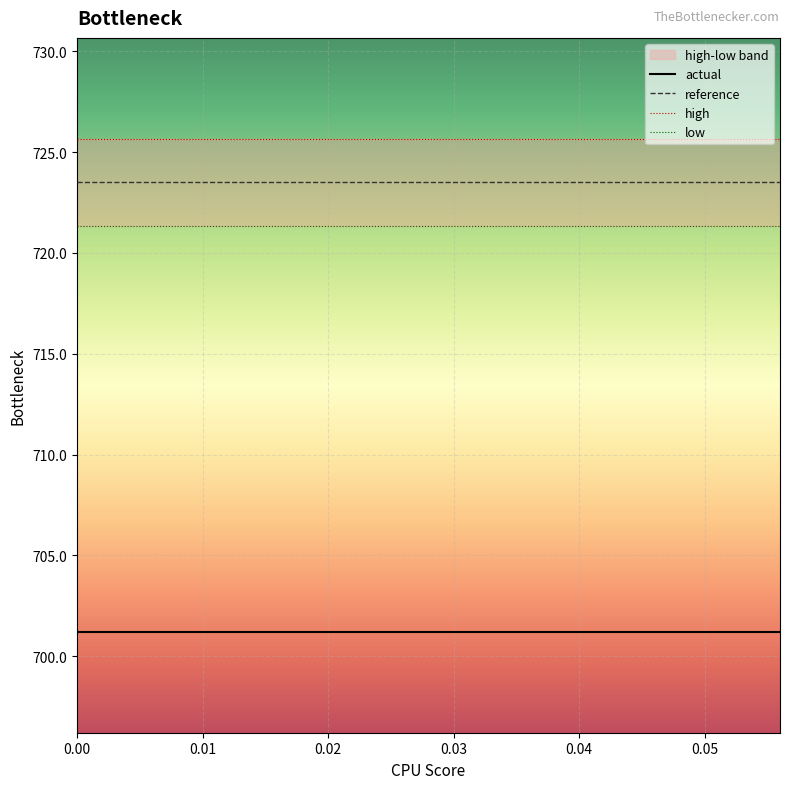

The value of reference at 0.00 is 992.2. True or false?

False